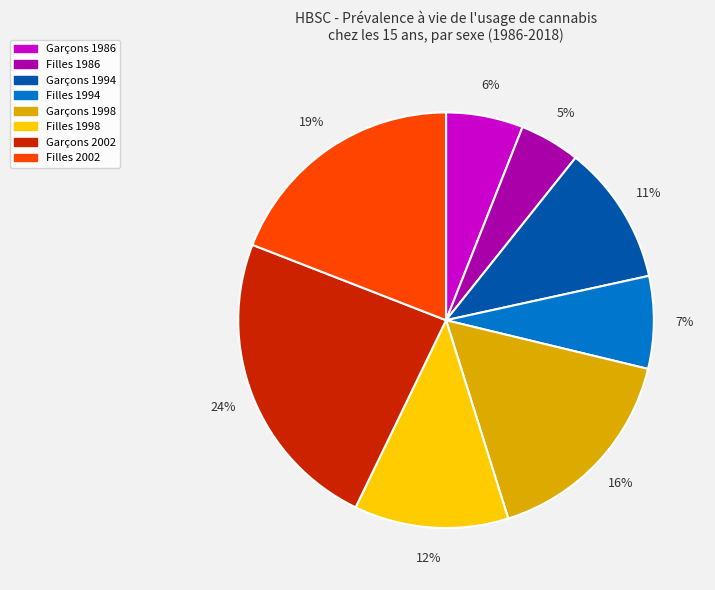

Rank the categories by value from highest to lowest.

Garçons 2002, Filles 2002, Garçons 1998, Filles 1998, Garçons 1994, Filles 1994, Garçons 1986, Filles 1986